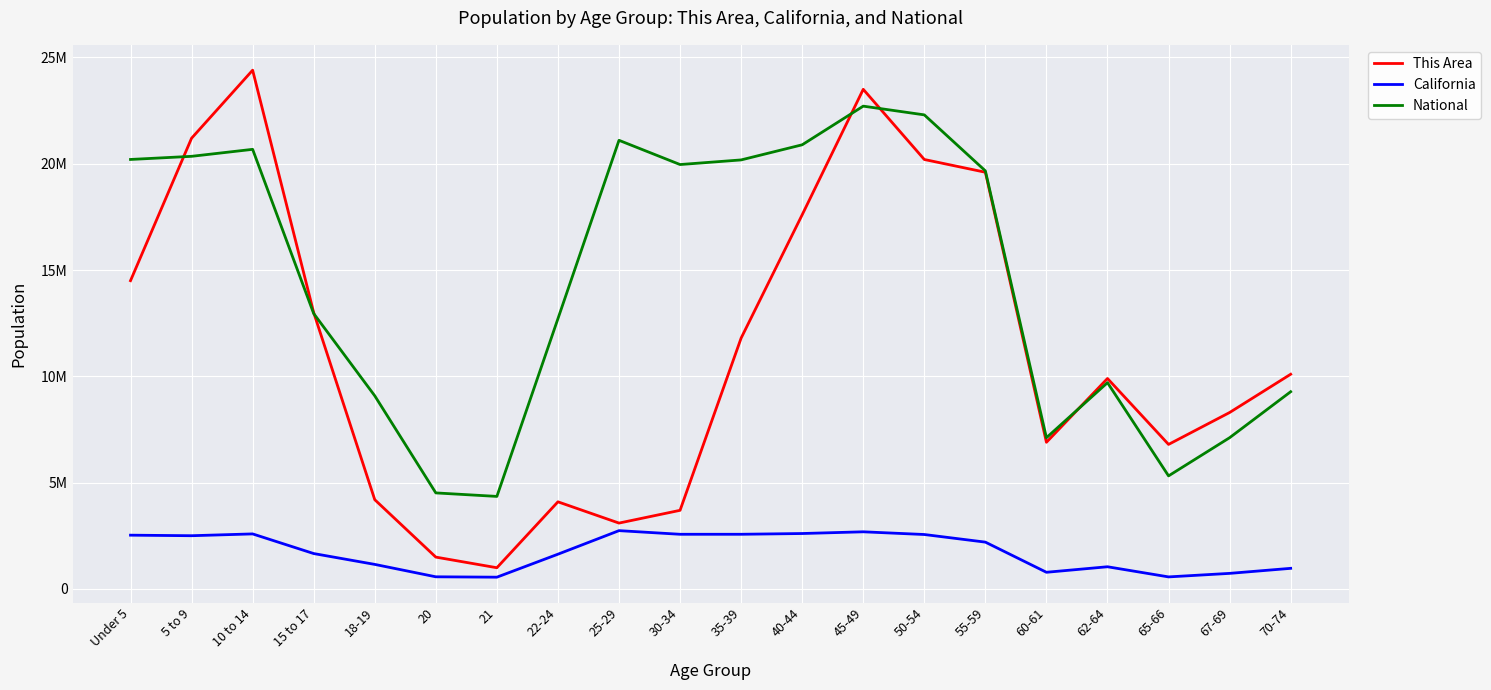

What is the minimum value for National?

4354294